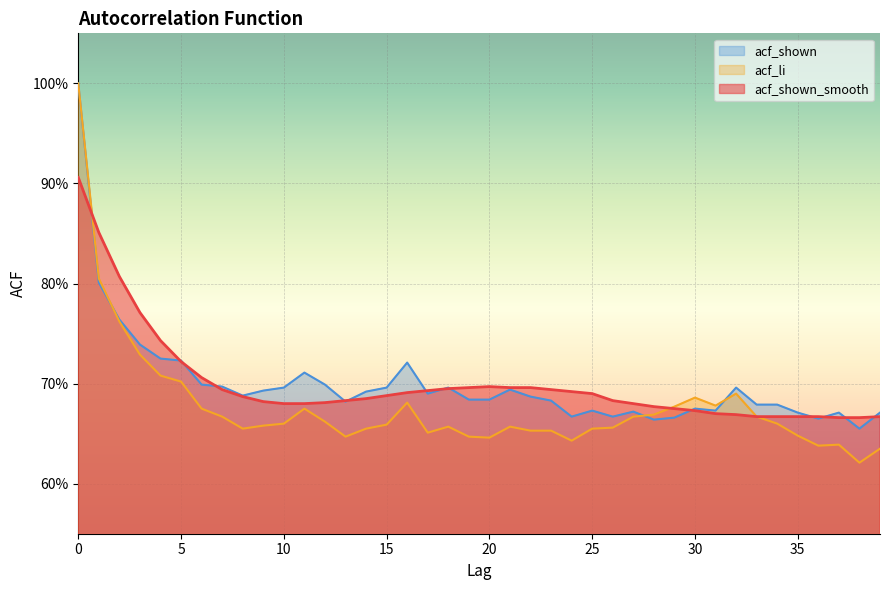

How many lines are shown in the chart?

3